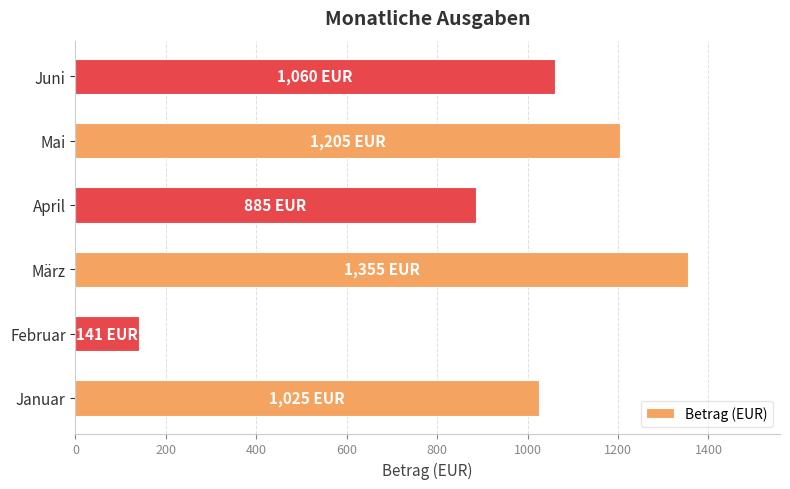

What is the difference between the second highest and minimum values?

1064